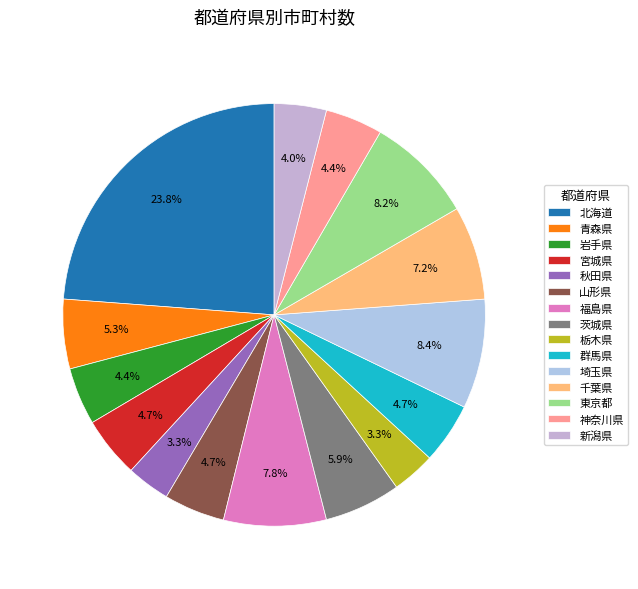

Is 山形県 the majority of the pie?

No